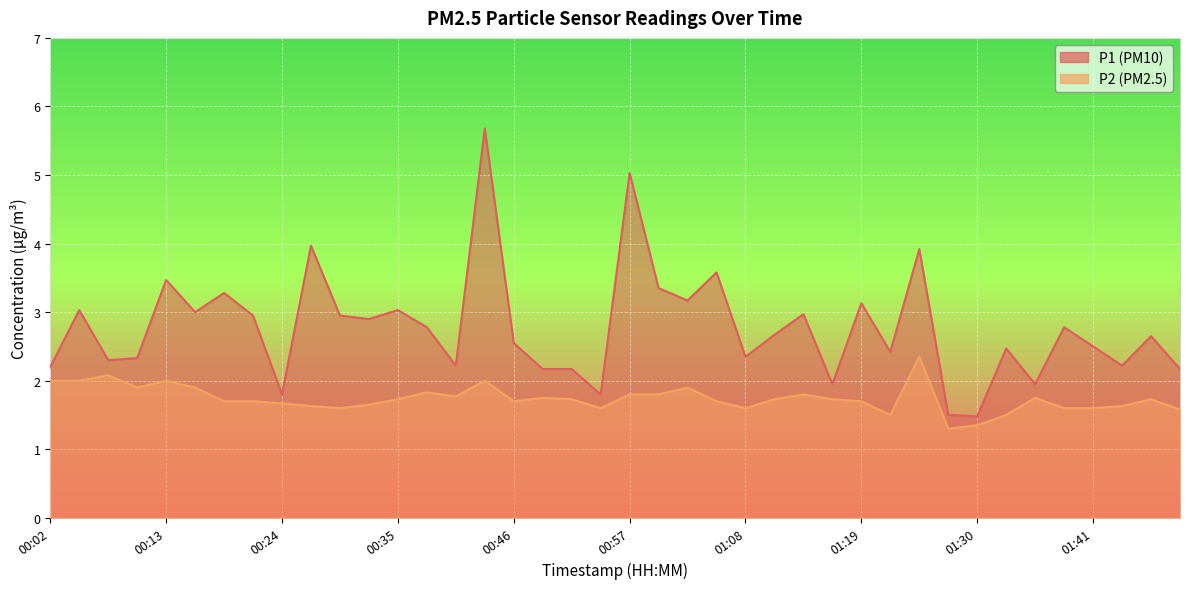

What is the maximum value shown in the chart?

5.7